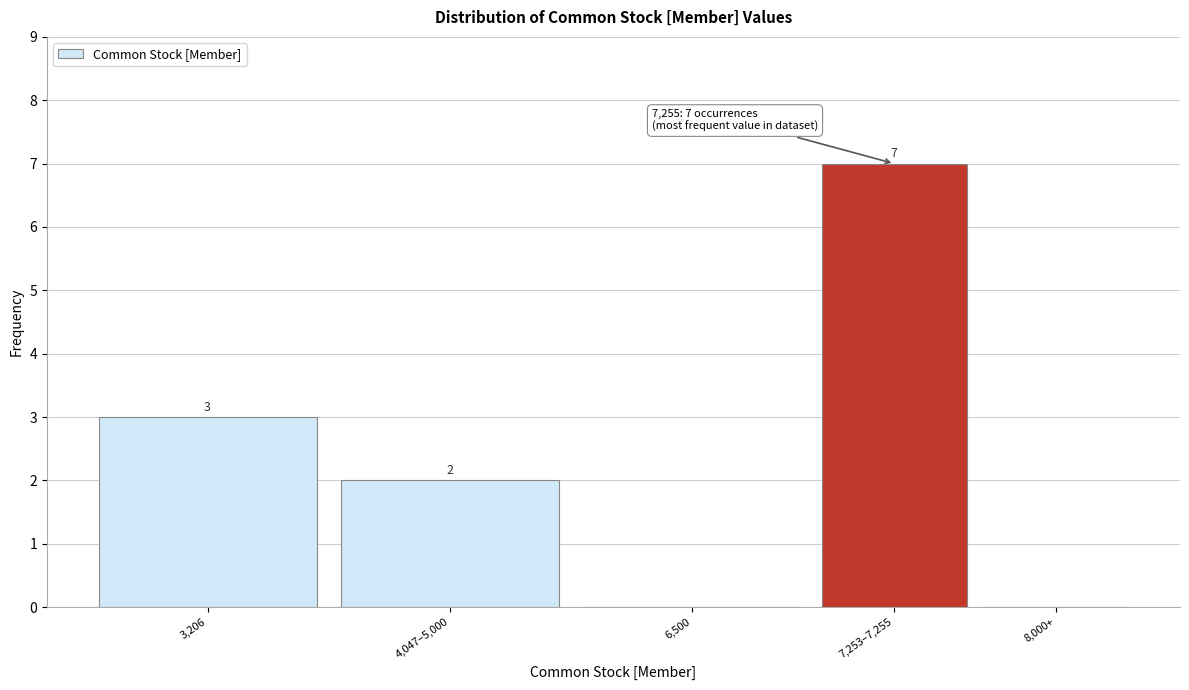

Reading left to right, transcribe all the data shown in this chart.

3,206=3	4,047–5,000=2	6,500=0	7,253–7,255=7	8,000+=0